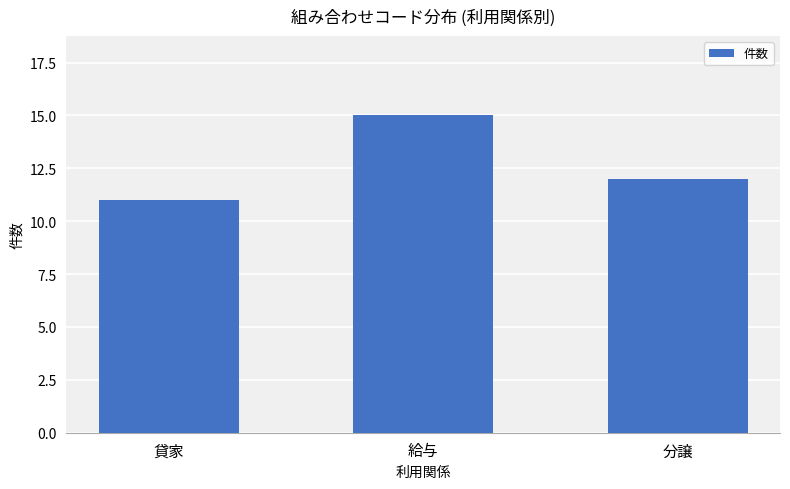

Reading left to right, list all the values displayed in this chart.

貸家=11	給与=15	分譲=12